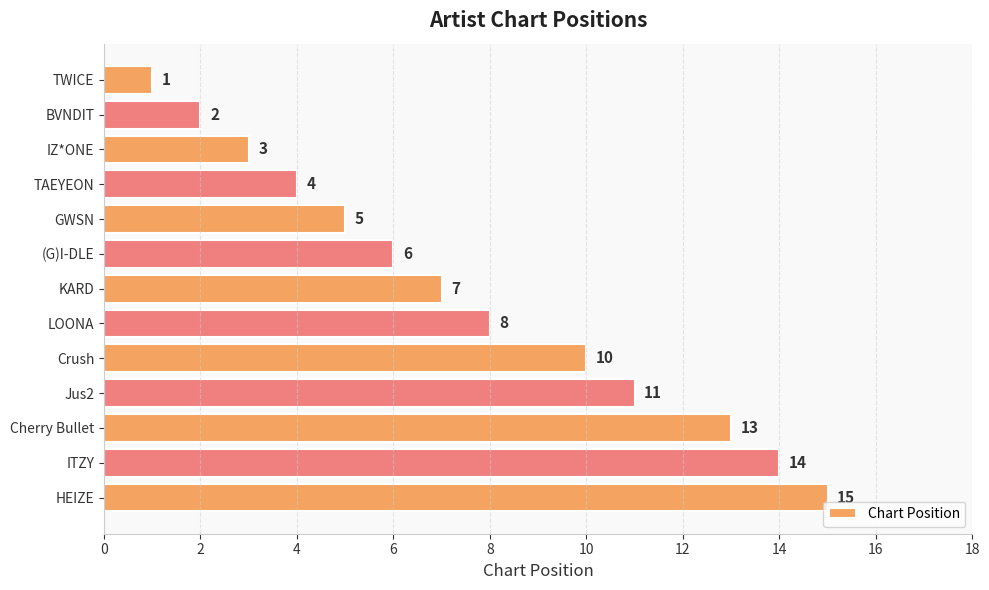

Which has a higher value, (G)I-DLE or TAEYEON?

(G)I-DLE